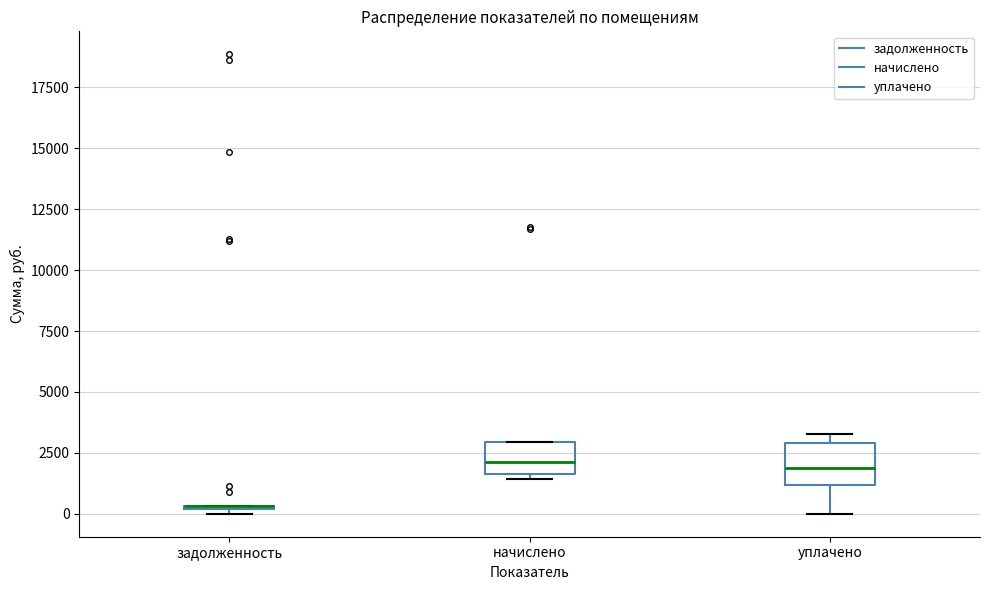

Where does the median line of the box for уплачено sit on the y-axis? The values are not printed on the chart, so give them approximately, as read against the axis.

2000